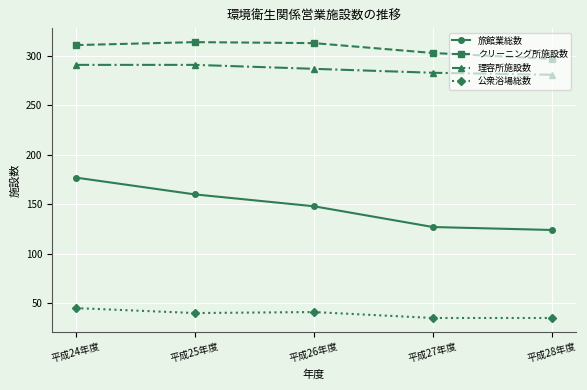

What is the maximum value for 旅館業総数?

177